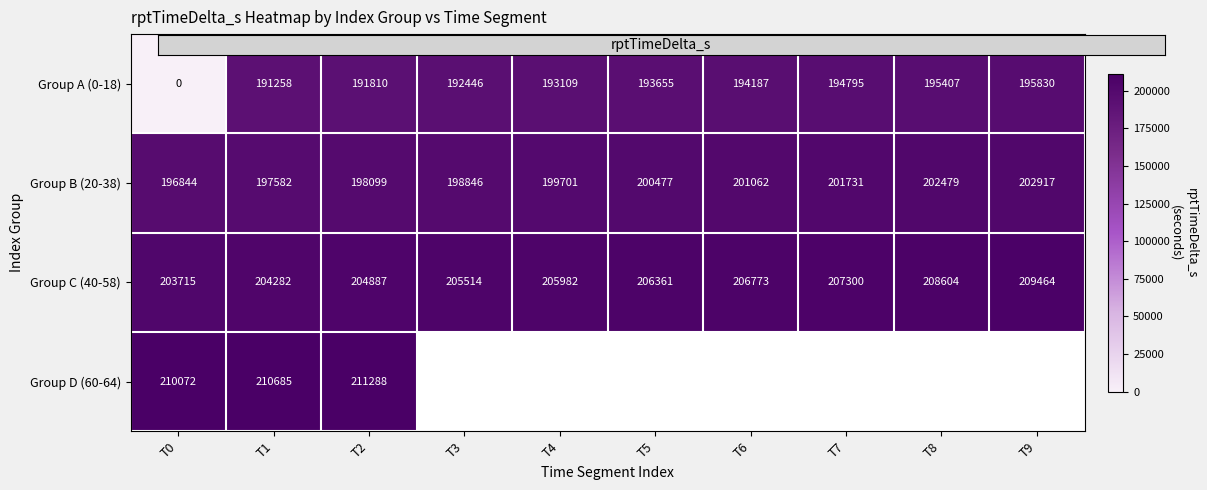

At how many categories does at least one series exceed 32932?

10